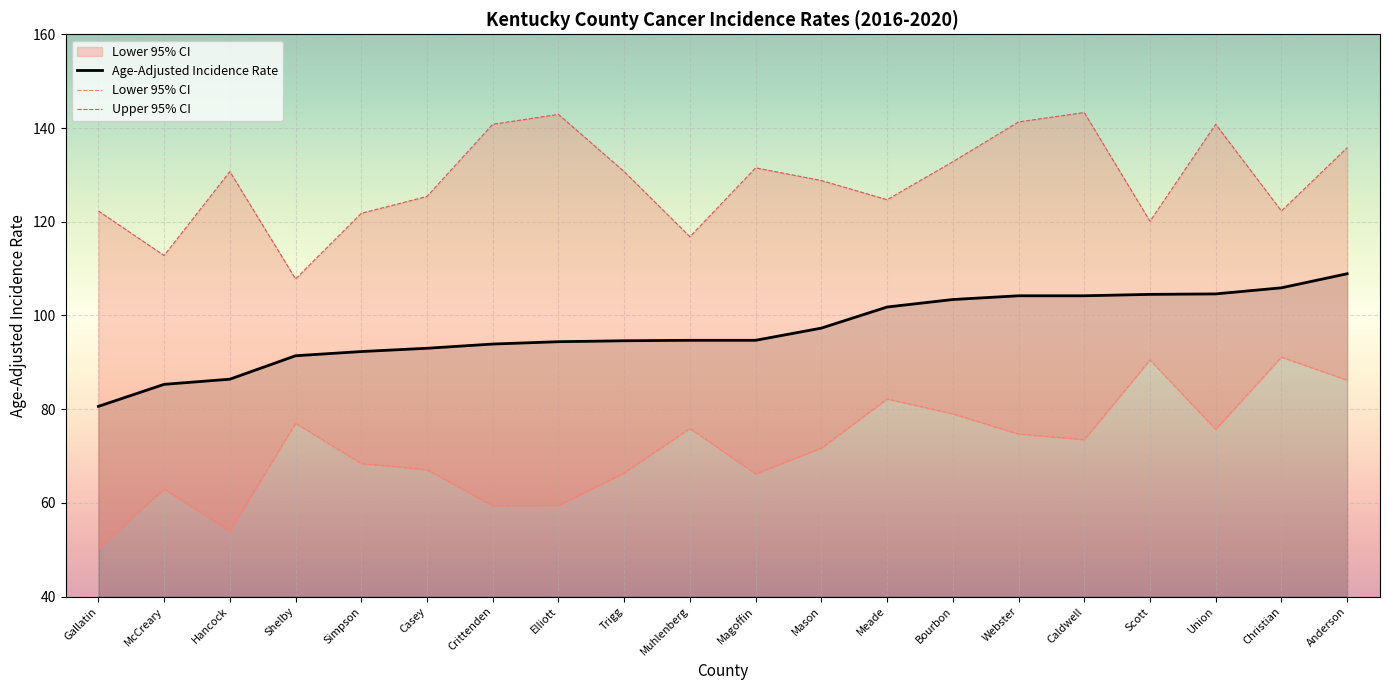

Where is Age-Adjusted Incidence Rate nearest to the value 94?

Crittenden